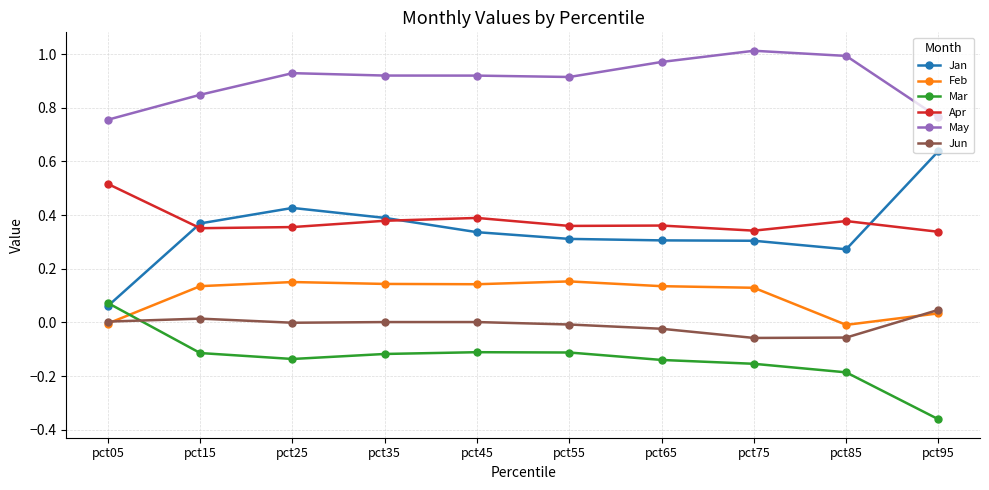

True or false: May and Jun intersect in this chart.

False